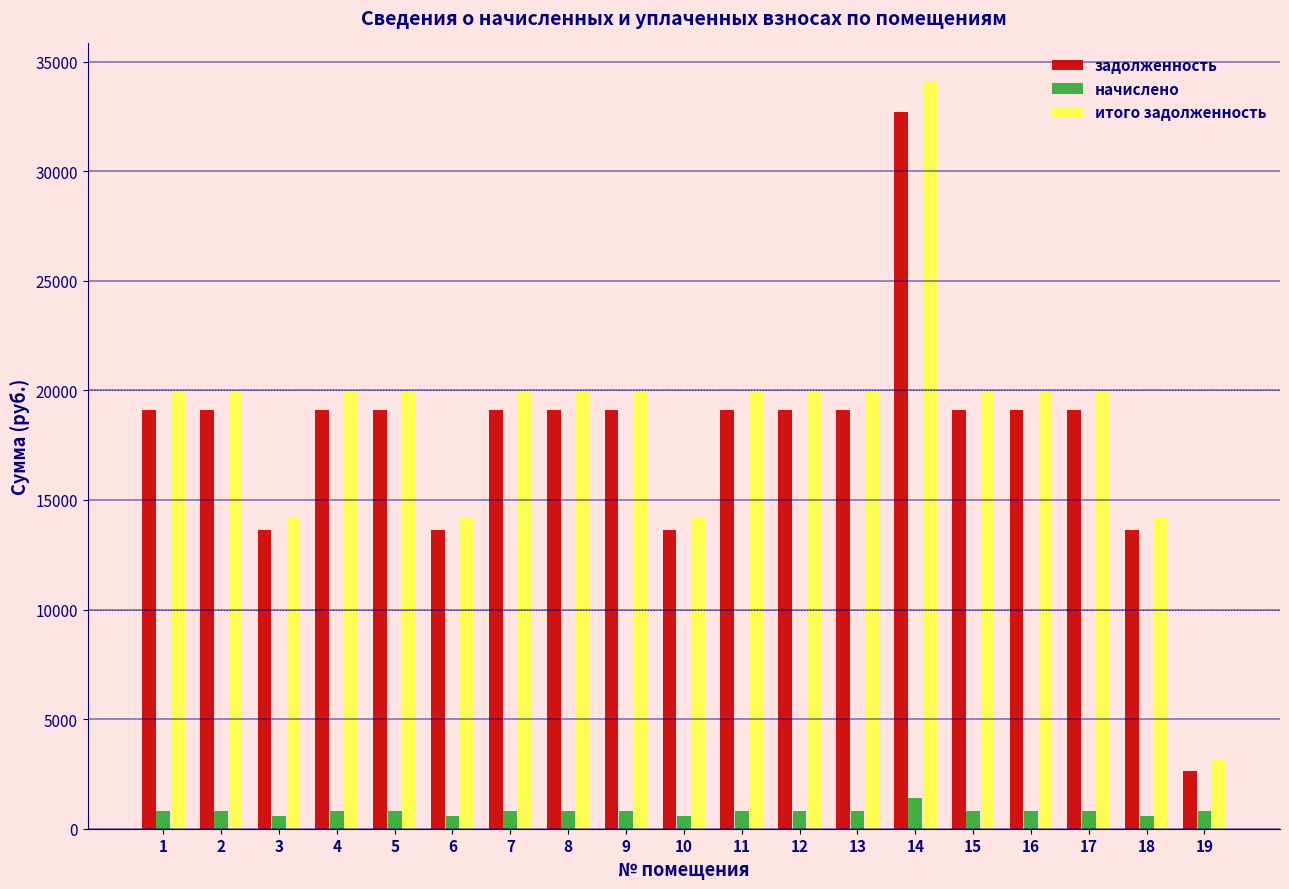

What is the maximum value for начислено?

1404.0